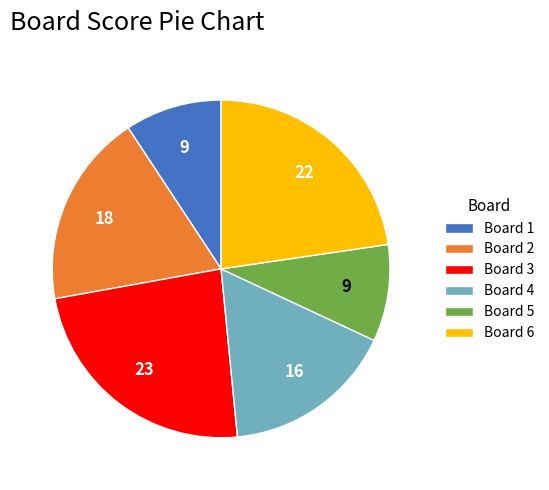

What is the largest slice in the pie chart?

Board 3